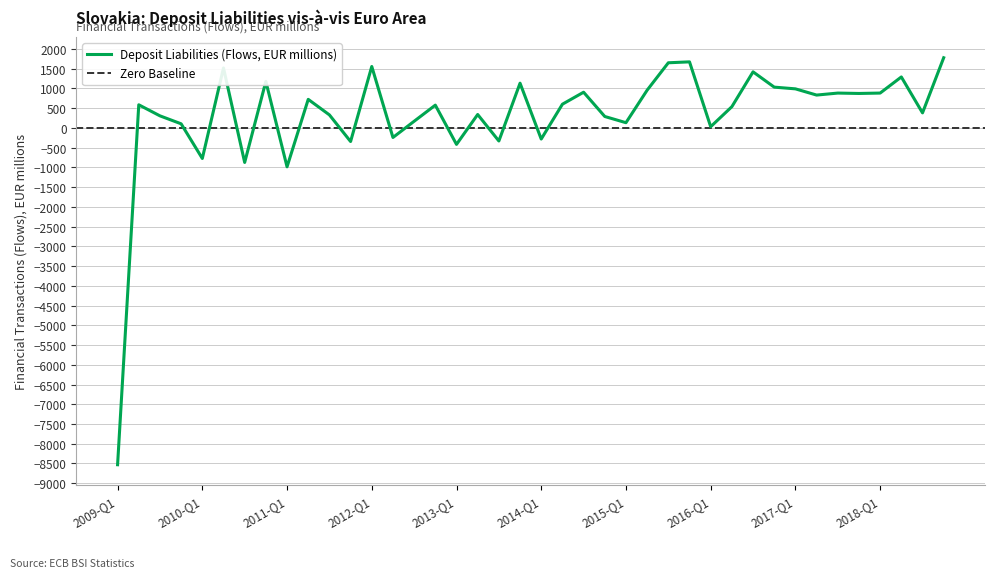

What is the label of the 25th point from the left?

2015-Q1